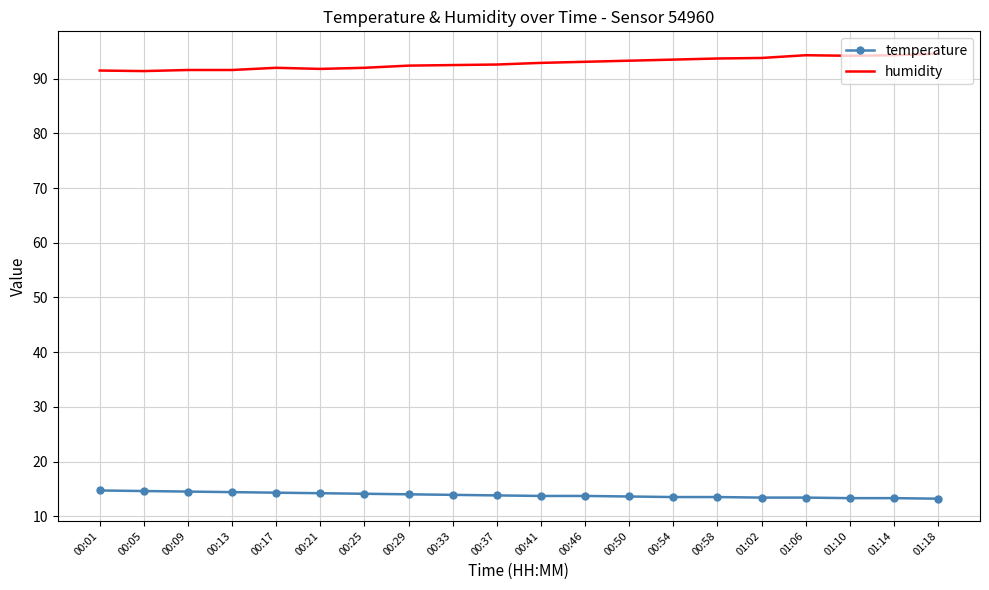

What is the total value across all series at 00:05?

106.0